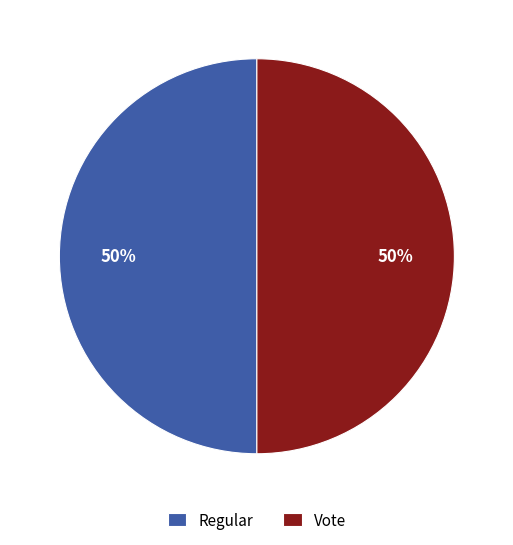

True or false: Regular accounts for 7% of the total.

False